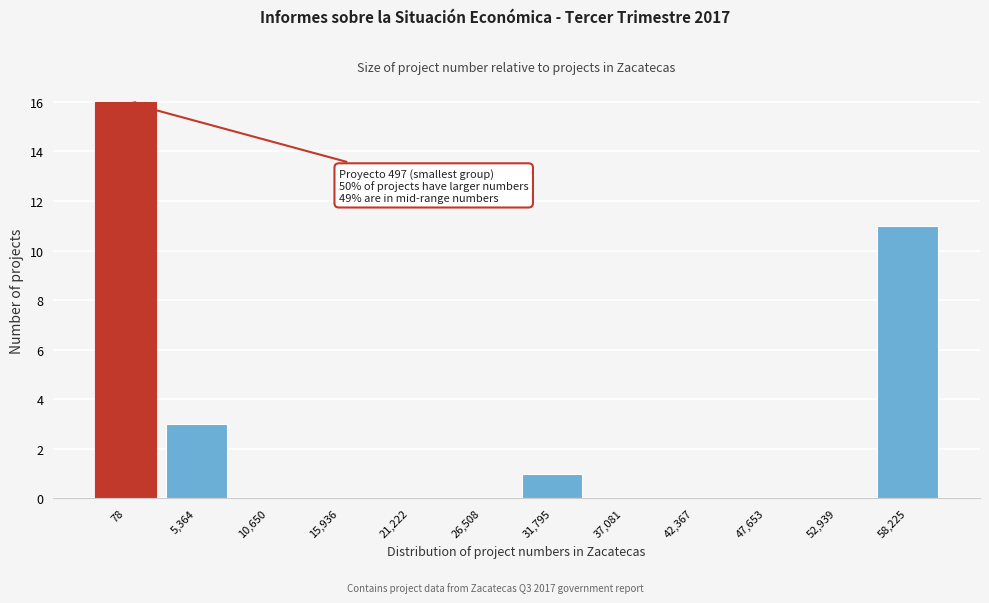

Reading right to left, what are all the values shown in this chart?

58,225=11	52,939=0	47,653=0	42,367=0	37,081=0	31,795=1	26,508=0	21,222=0	15,936=0	10,650=0	5,364=3	78=16